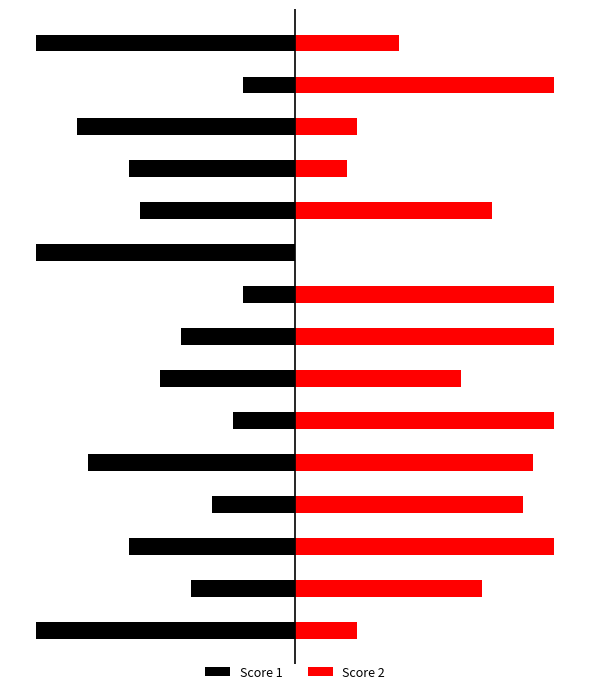

The value of Score 1 at 10 is -21. True or false?

False